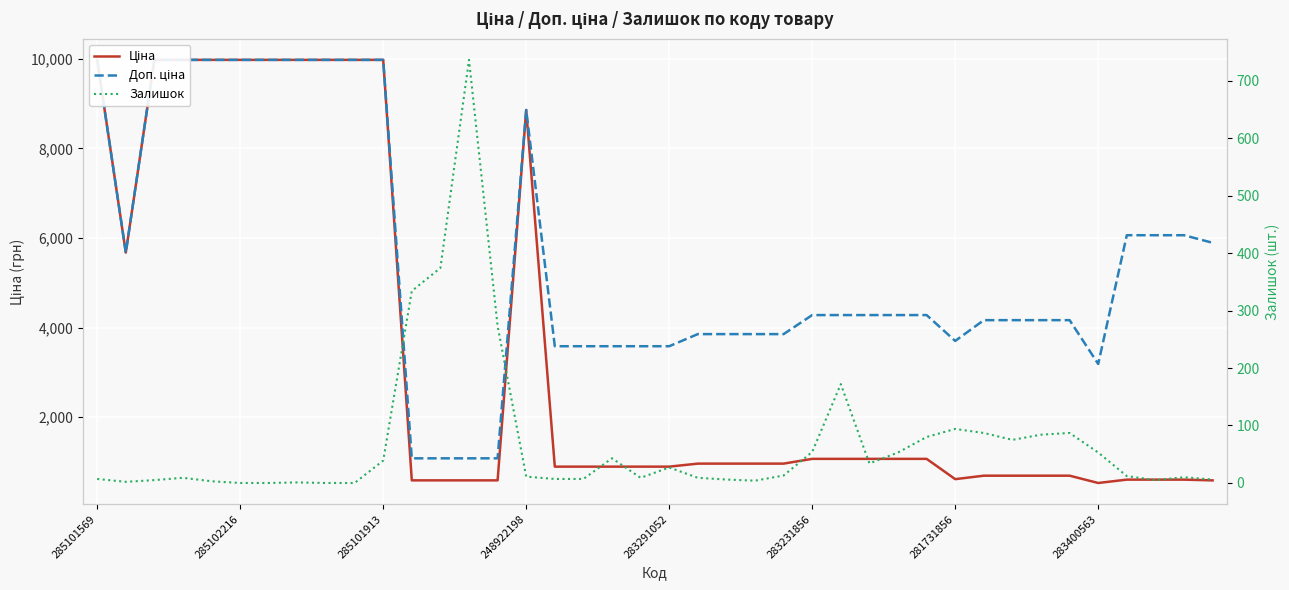

Where is the first local maximum for Ціна?

248922198